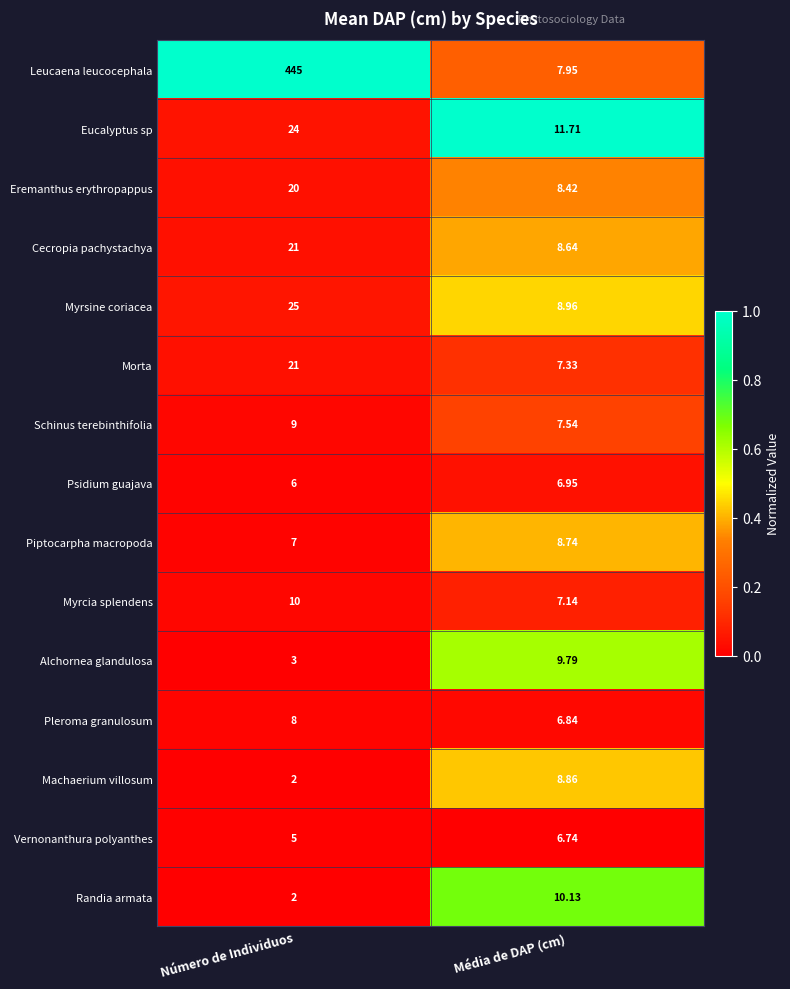

Which series has the widest spread of values?

Leucaena leucocephala